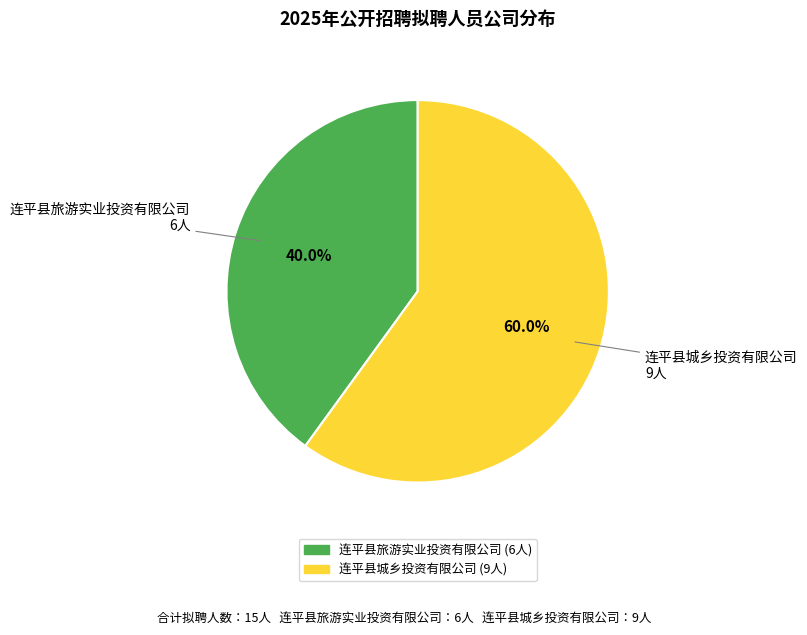

Which category has the smallest portion of the pie?

连平县旅游实业投资有限公司